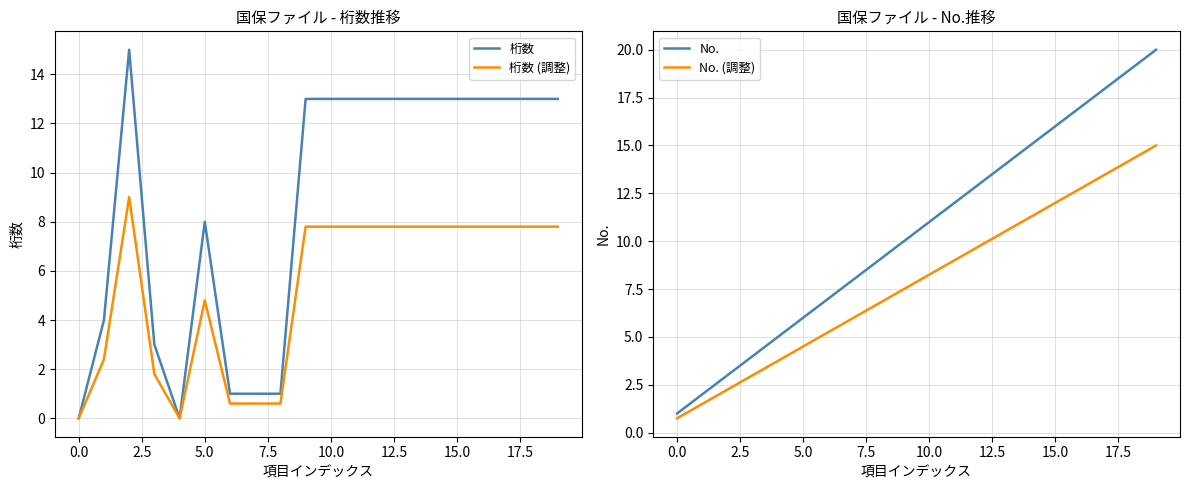

What is the difference between the No. (調整) values at 15 and 17?

1.5